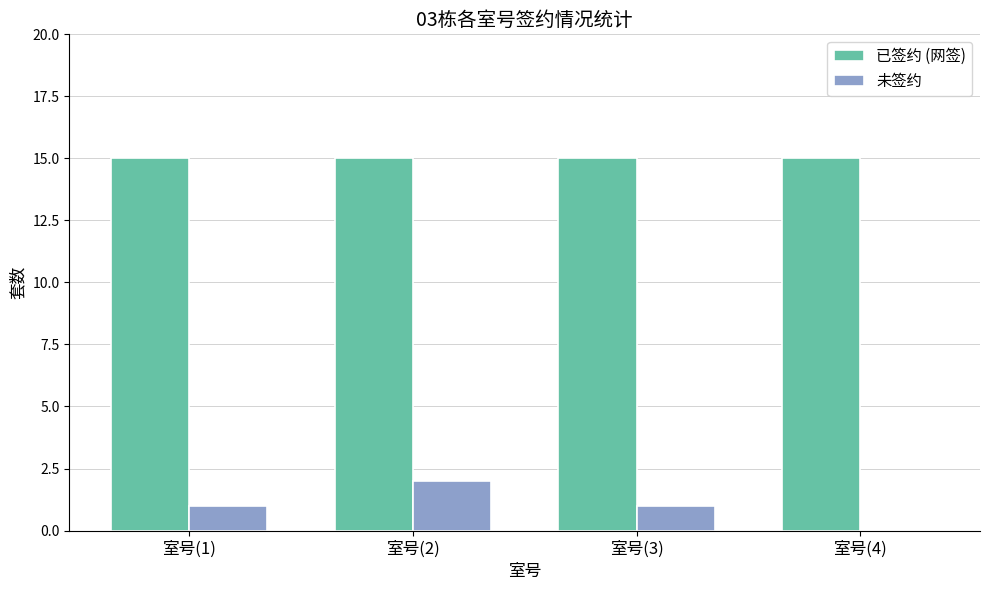

What is the sum of all 未签约 values?

4